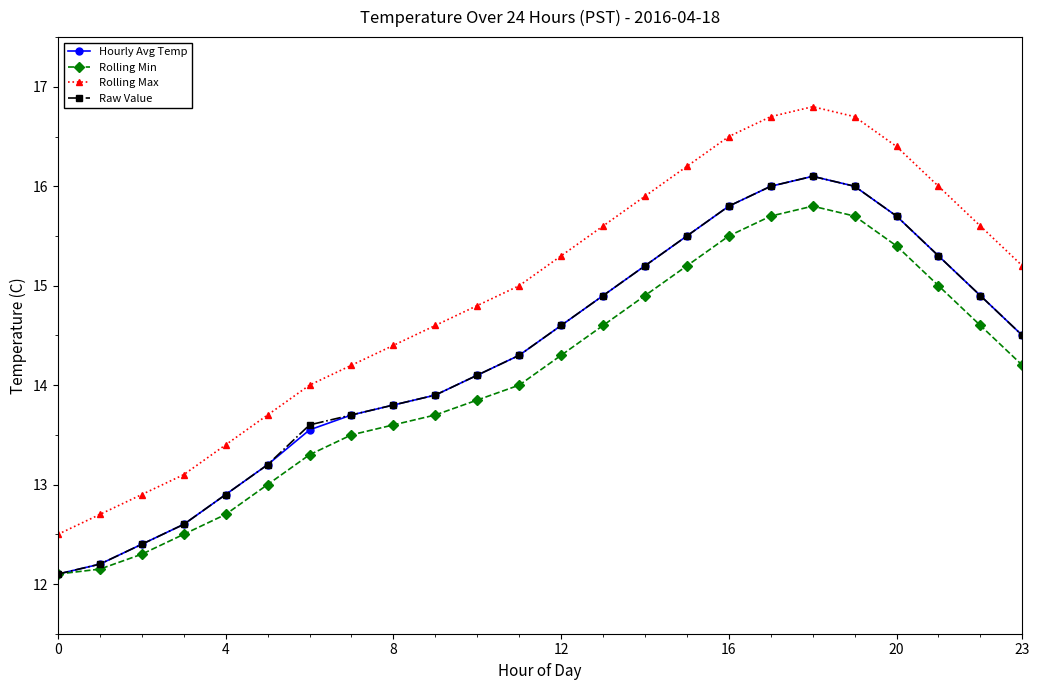

Which series has the widest spread of values?

Rolling Max